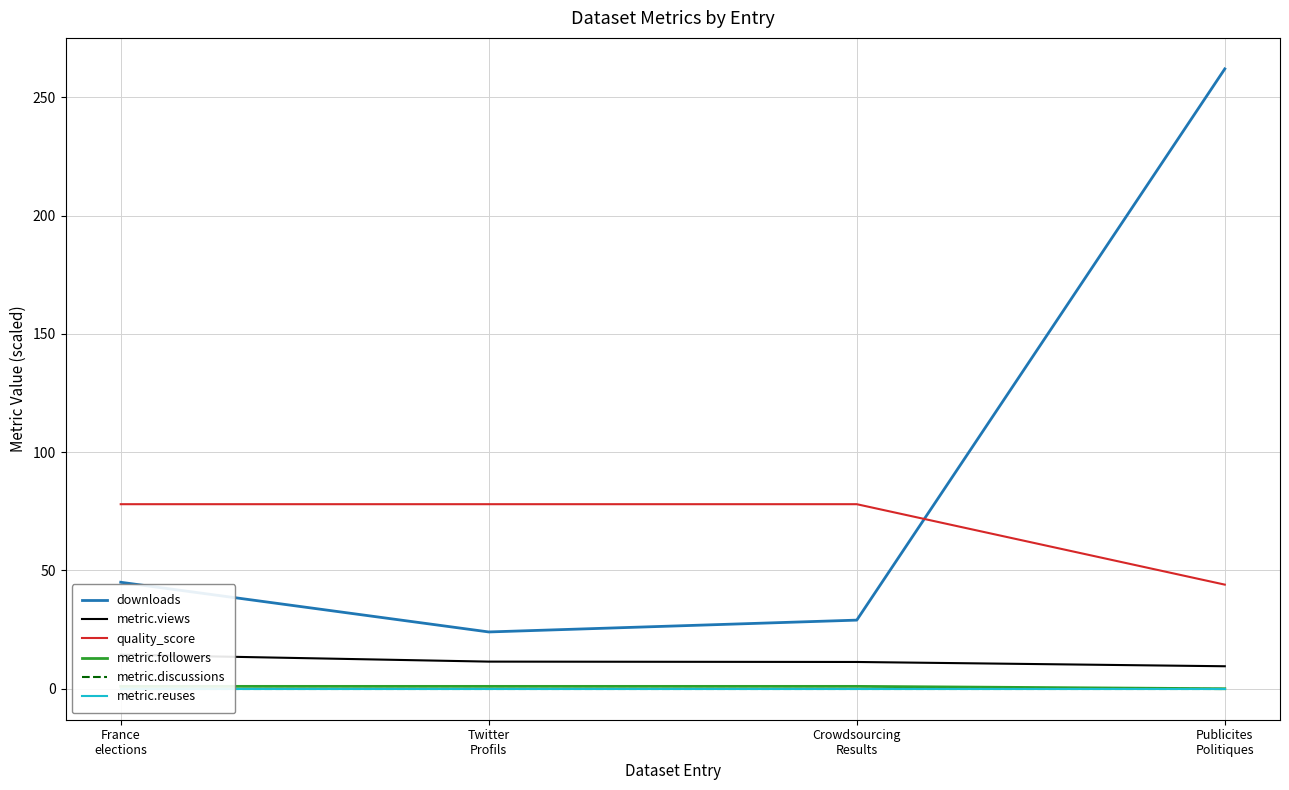

Between Crowdsourcing
Results and Publicites
Politiques, which is larger?

Publicites
Politiques